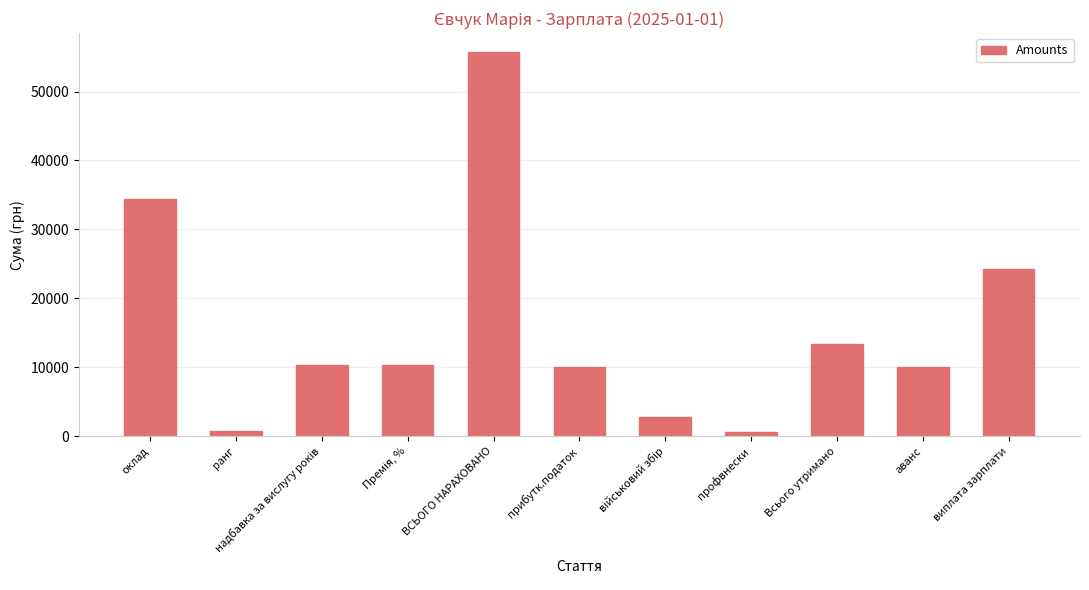

Where is the data nearest to the value 28124?

виплата зарплати